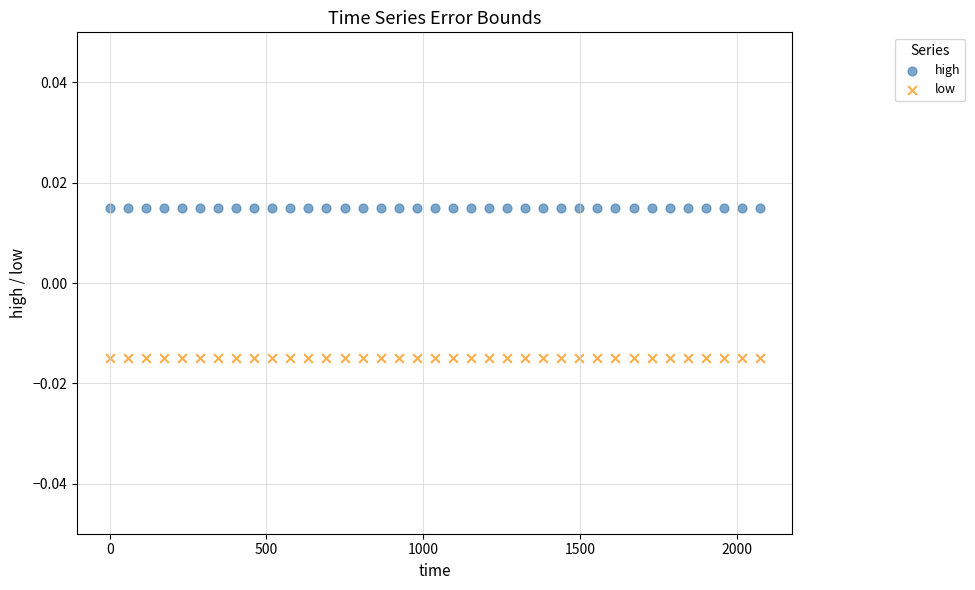

What are all the series names shown in the legend?

high, low